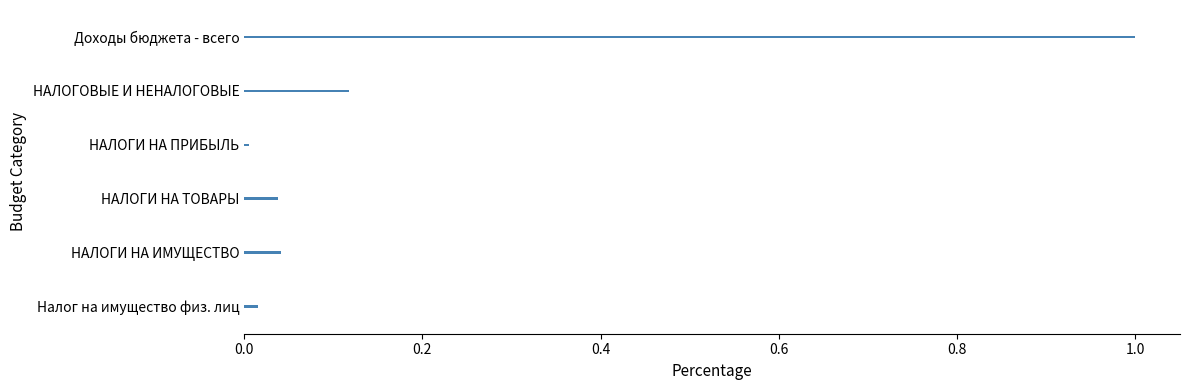

What is the label of the 1st bar from the bottom?

Налог на имущество физ. лиц